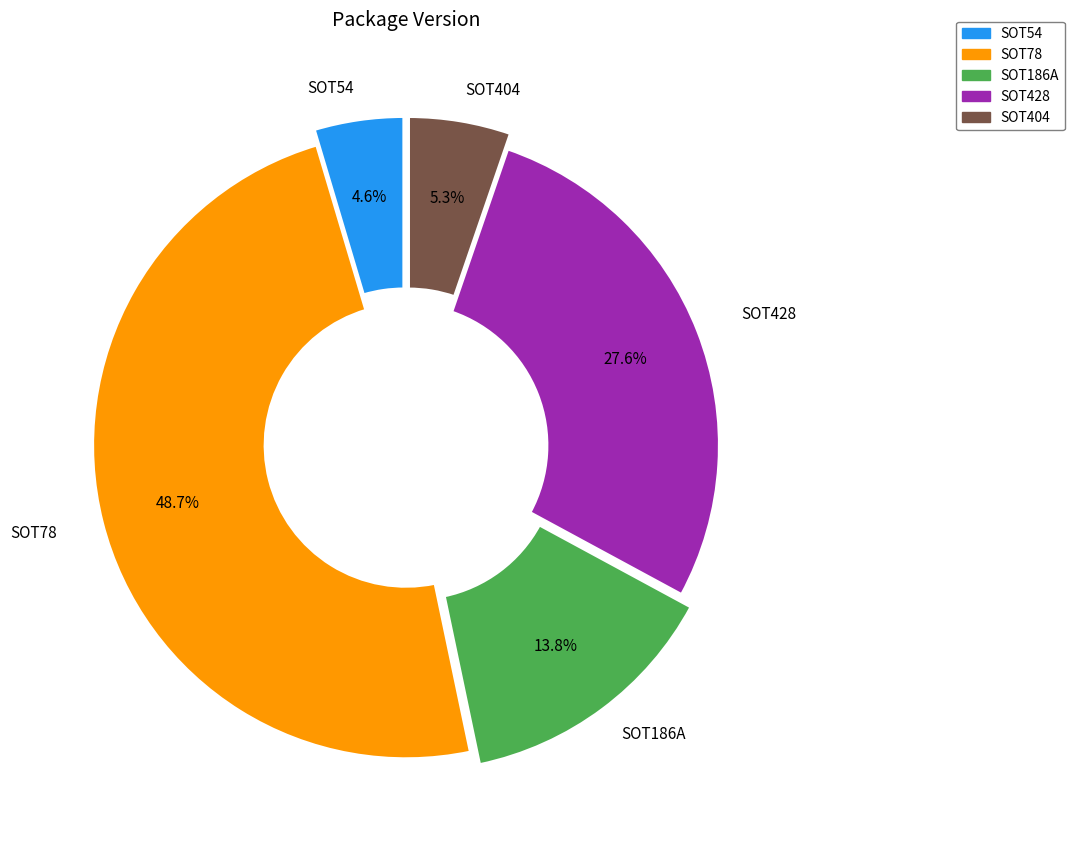

The SOT186A slice represents 7% of the pie. True or false?

False